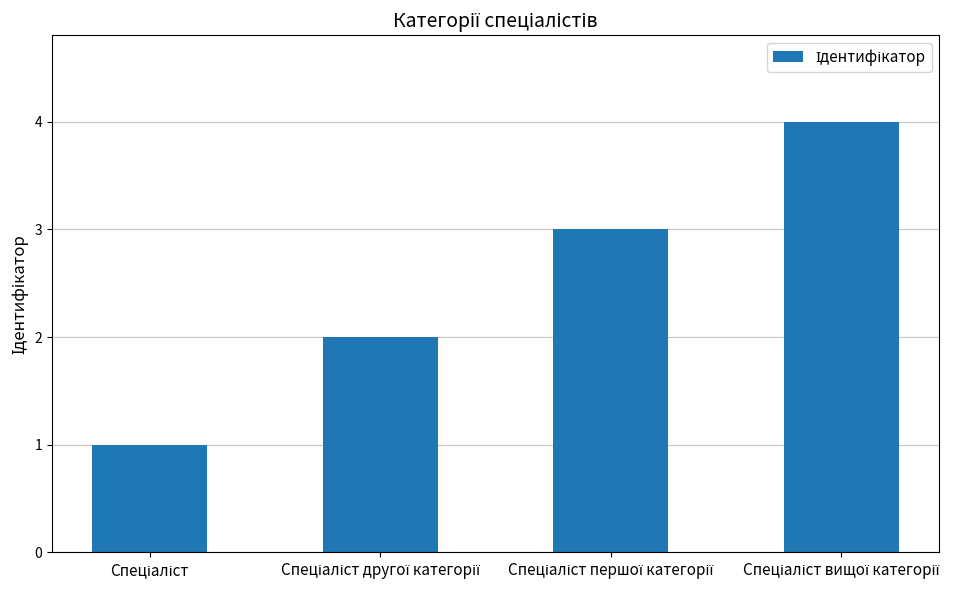

What is the difference between the maximum and minimum values?

3